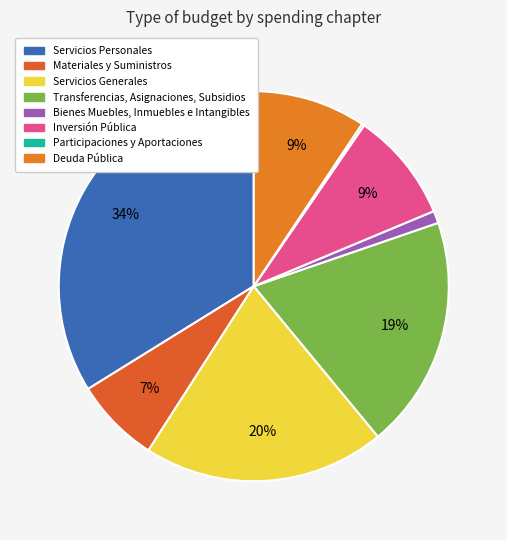

What is the largest slice in the pie chart?

Servicios Personales